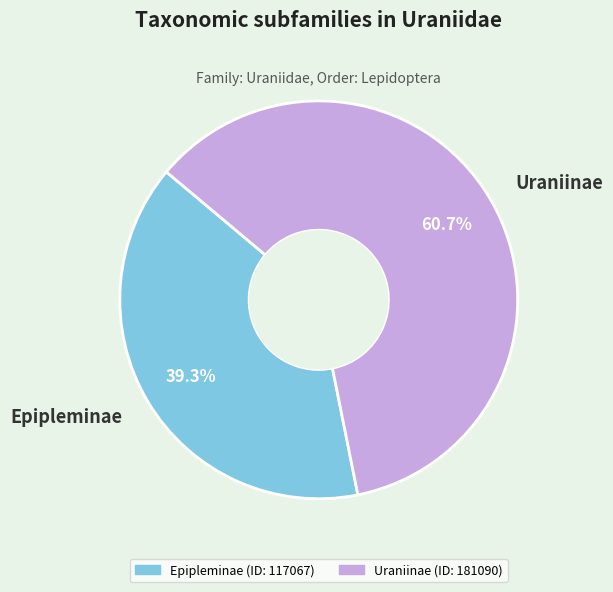

Between Epipleminae and Uraniinae, which is larger?

Uraniinae